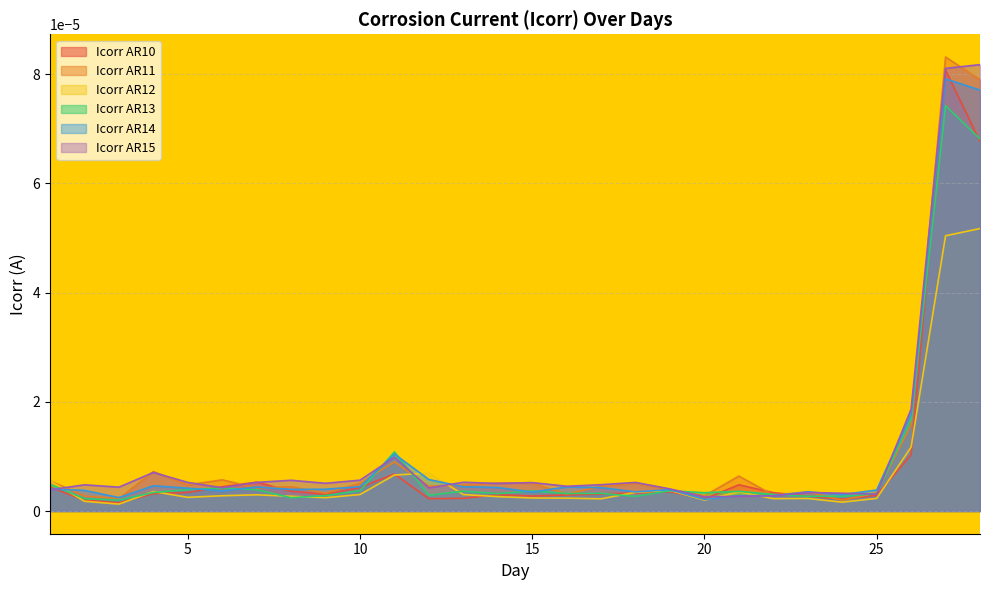

At 22, list the series in order from largest to smallest.

Icorr AR10, Icorr AR13, Icorr AR11, Icorr AR15, Icorr AR14, Icorr AR12